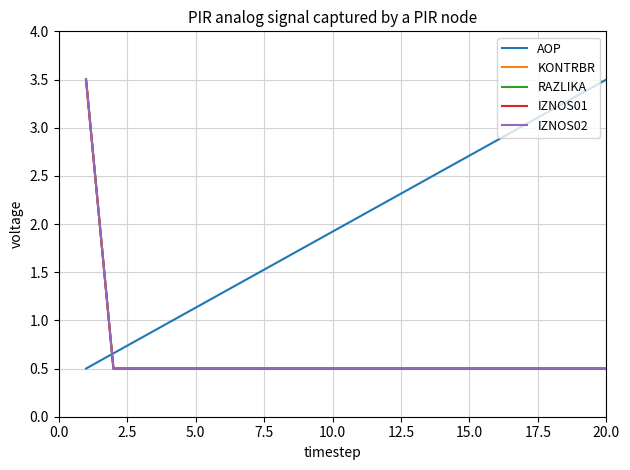

Reading right to left, what are all the values shown in this chart?

AOP: 3.5	3.3	3.2	3.0	2.9	2.7	2.6	2.4	2.2	2.1	1.9	1.8	1.6	1.4	1.3	1.1	1.0	0.8	0.7	0.5
KONTRBR: 0.5	0.5	0.5	0.5	0.5	0.5	0.5	0.5	0.5	0.5	0.5	0.5	0.5	0.5	0.5	0.5	0.5	0.5	0.5	3.5
RAZLIKA: 0.5	0.5	0.5	0.5	0.5	0.5	0.5	0.5	0.5	0.5	0.5	0.5	0.5	0.5	0.5	0.5	0.5	0.5	0.5	3.5
IZNOS01: 0.5	0.5	0.5	0.5	0.5	0.5	0.5	0.5	0.5	0.5	0.5	0.5	0.5	0.5	0.5	0.5	0.5	0.5	0.5	3.5
IZNOS02: 0.5	0.5	0.5	0.5	0.5	0.5	0.5	0.5	0.5	0.5	0.5	0.5	0.5	0.5	0.5	0.5	0.5	0.5	0.5	3.5